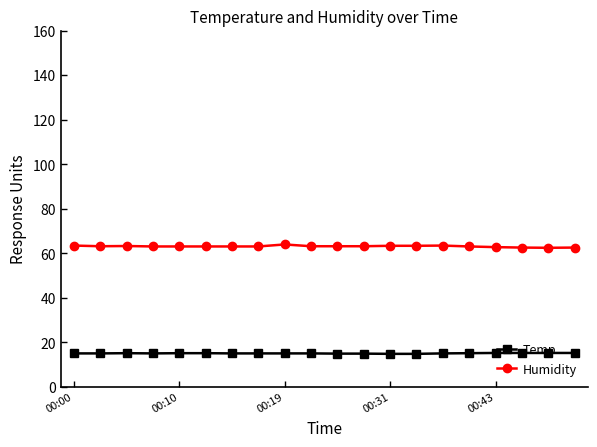

True or false: Humidity and Temp intersect in this chart.

False